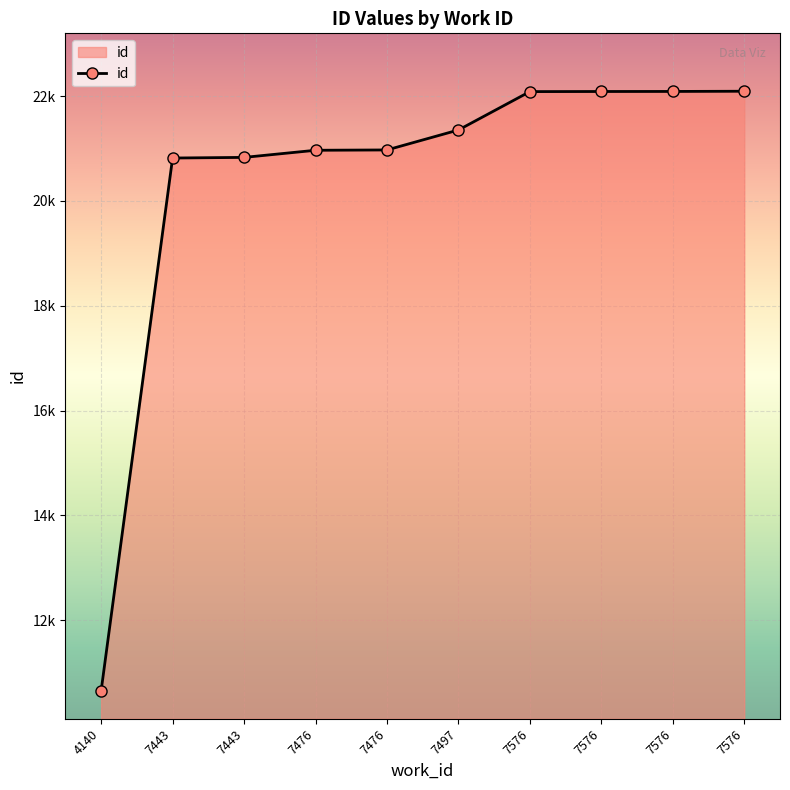

What is the difference between the values at 4140 and 7576?

11437